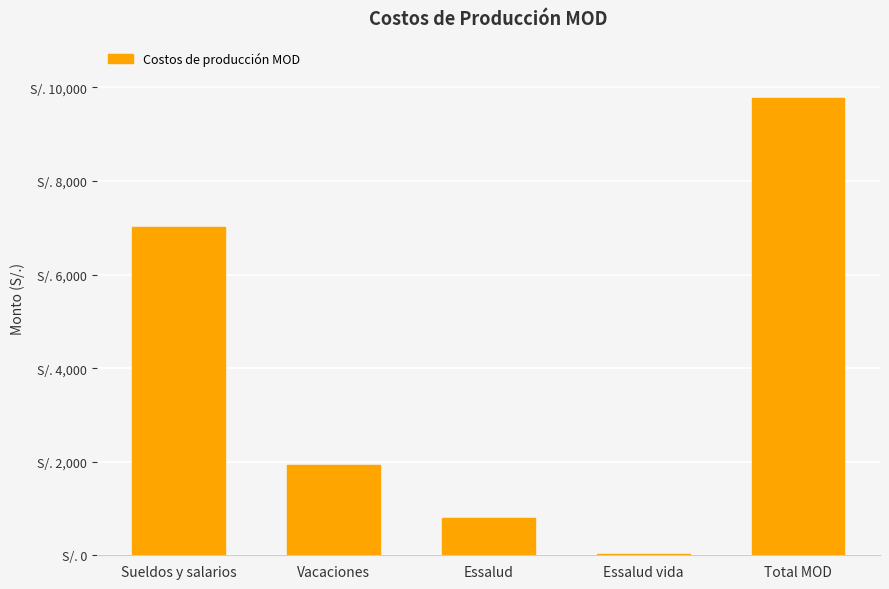

Is it true that the value at Vacaciones is 1255.4?

False